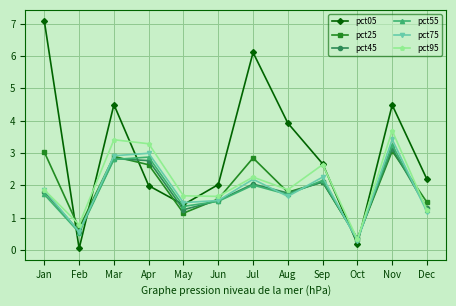

Is the value of pct95 at Nov greater than the value of pct25 at Jan?

Yes